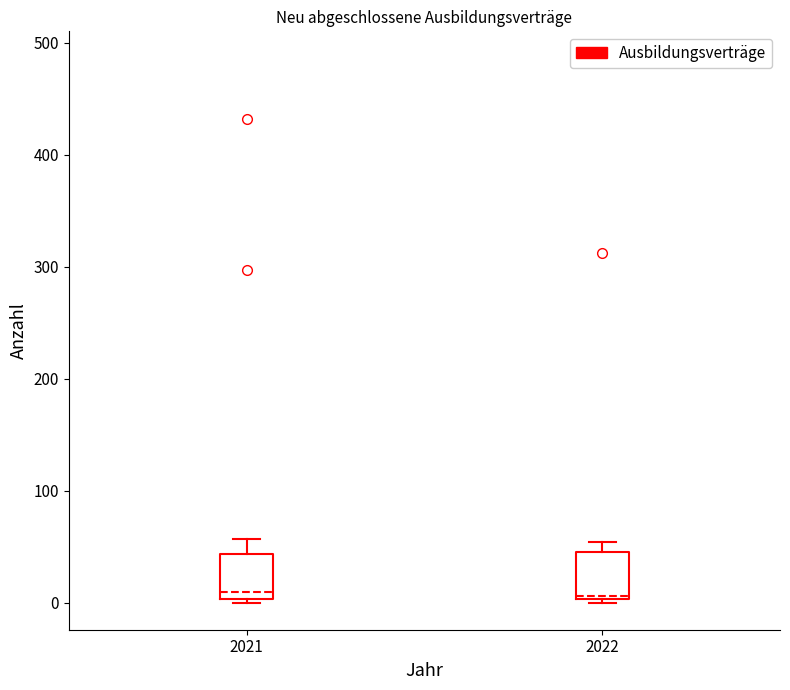

Reading left to right, read every box against the y-axis: the position of its median line, the range the box covers, and the ends of its whiskers. The values are not printed on the chart, so give them approximately, as read against the axis.

2021: median 10, box 0 to 40, whiskers 0 to 60
2022: median 10, box 0 to 50, whiskers 0 to 50 (just above the box's upper edge)